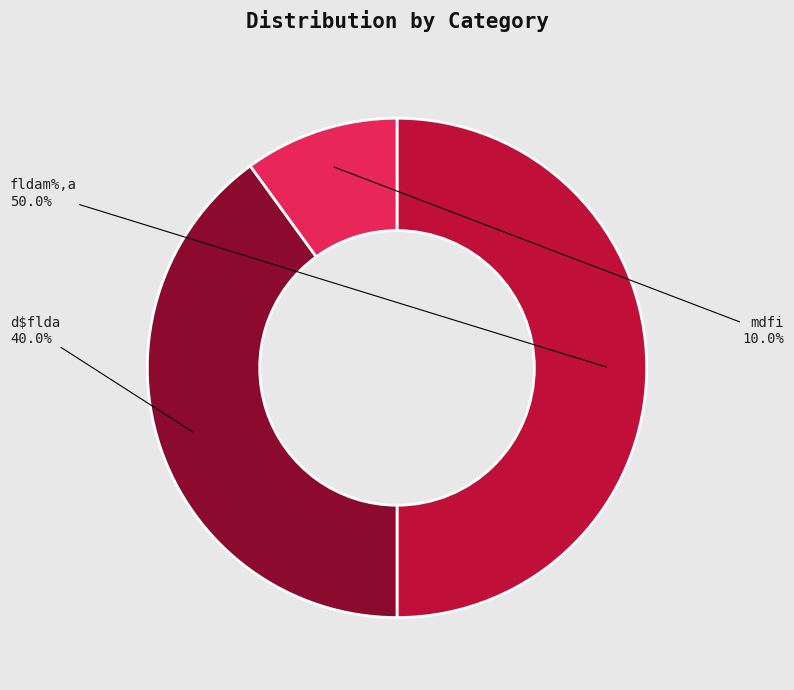

What portion of the pie excludes fldam%,a?

50.0%